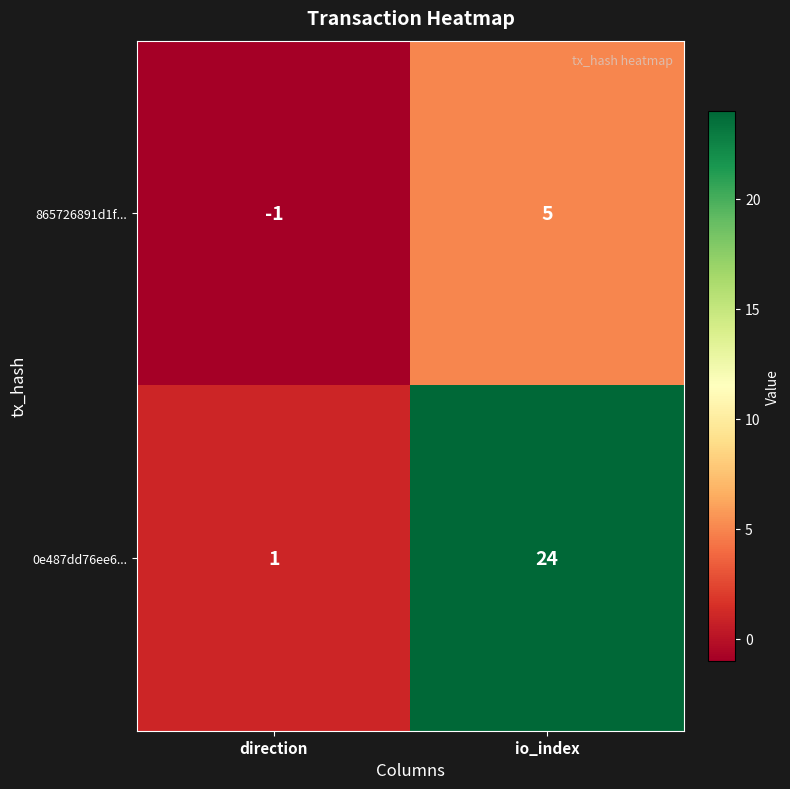

What is the maximum value shown in the chart?

24